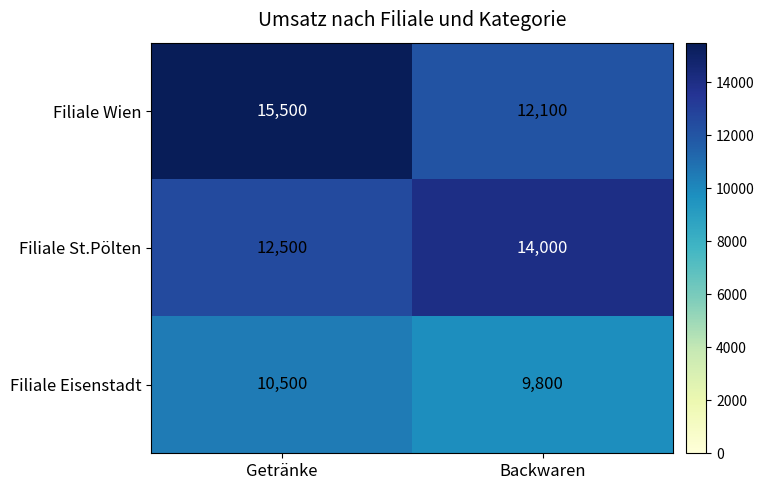

At which label is Filiale St.Pölten closest to 13250?

Getränke